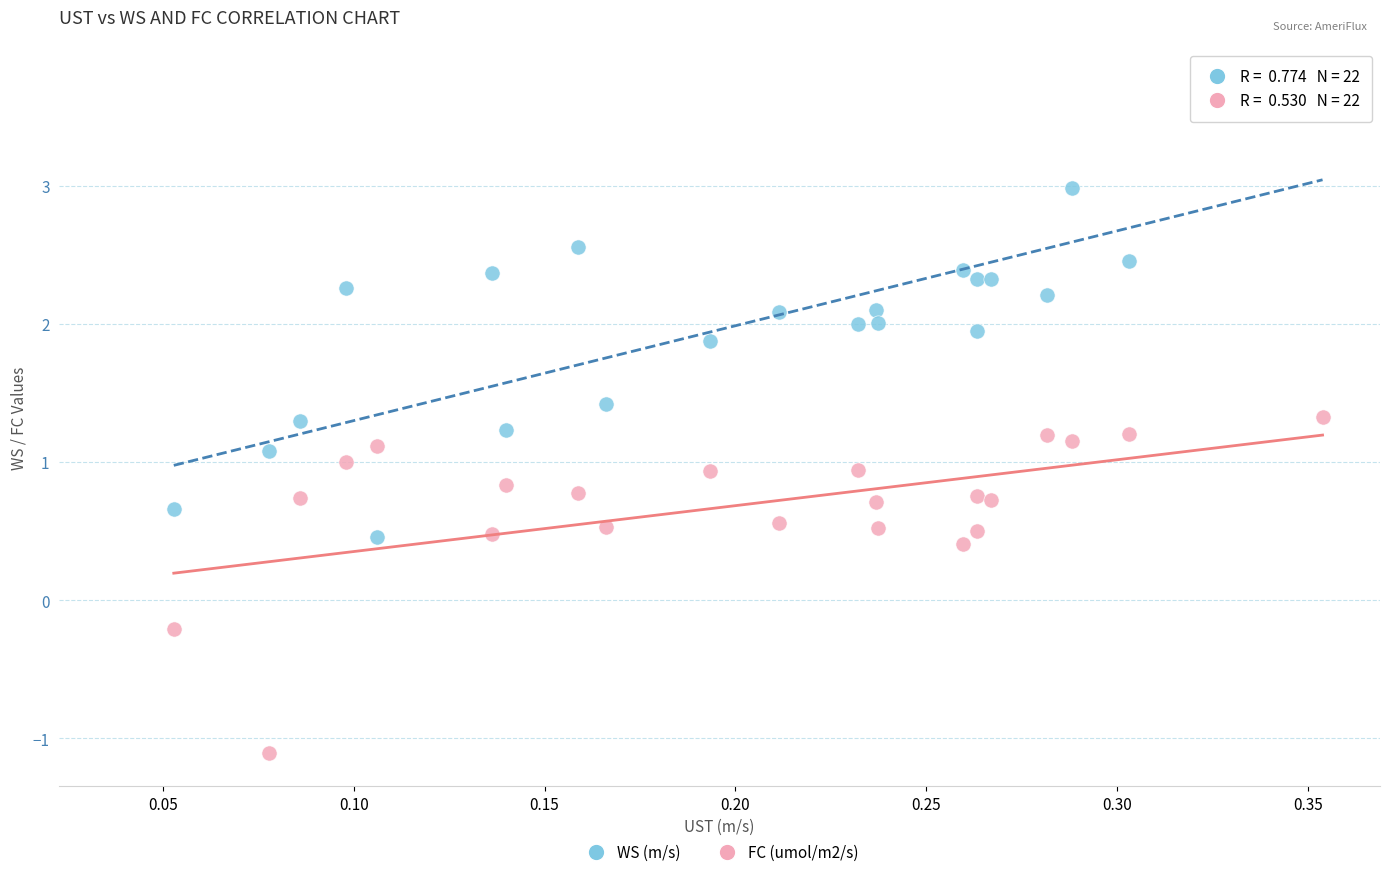

Which series contains the lowest Y value?

FC (umol/m2/s)